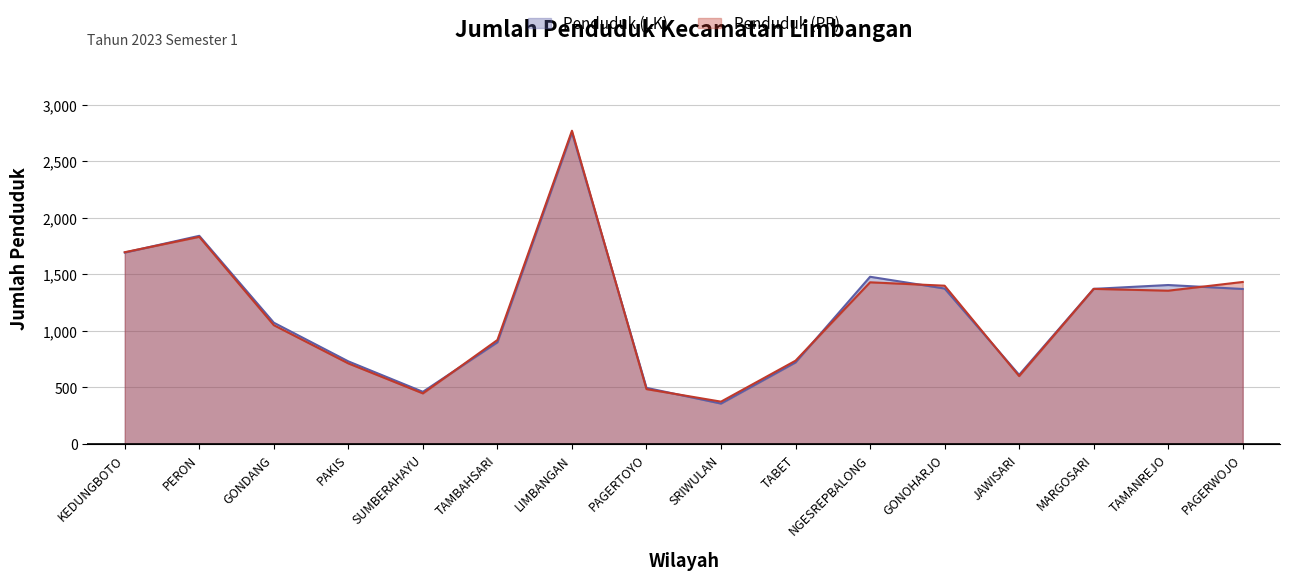

At PERON, list the series in order from largest to smallest.

Penduduk (LK), Penduduk (PR)